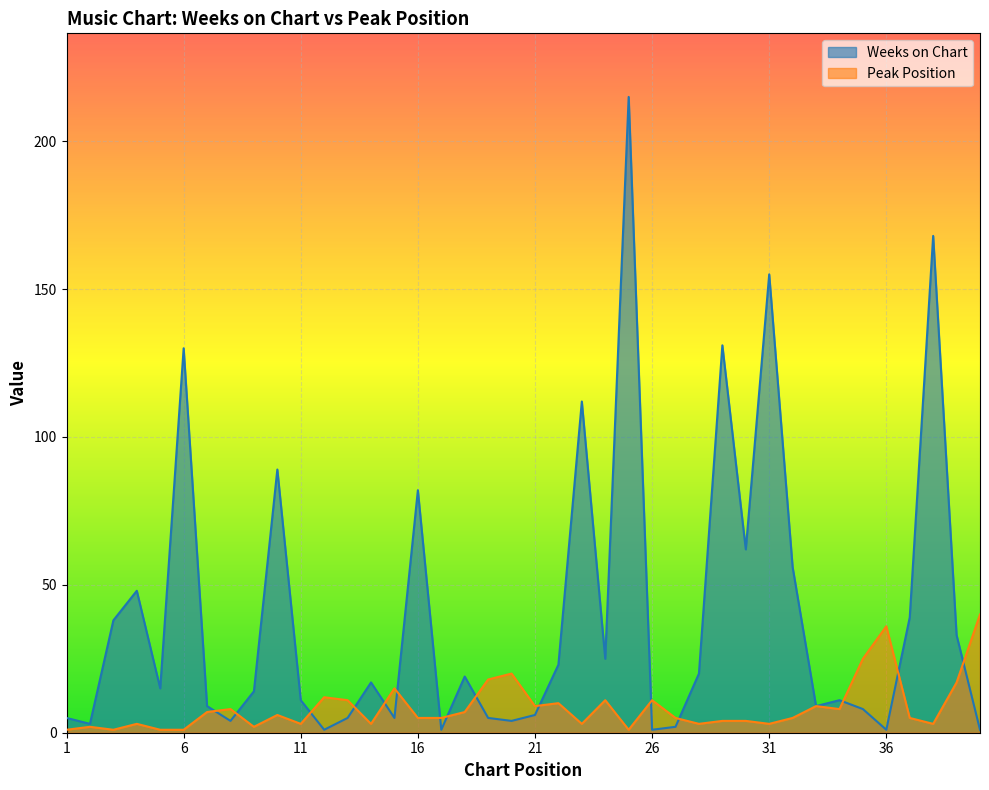

At 19, list the series in order from smallest to largest.

Weeks on Chart, Peak Position